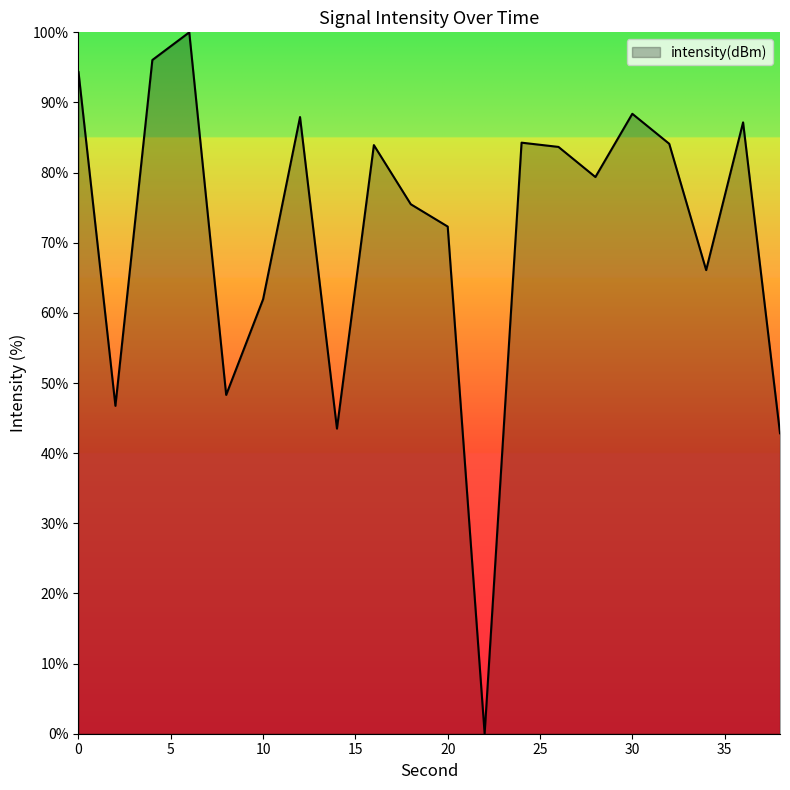

What is the difference between the maximum and minimum values?

100.0